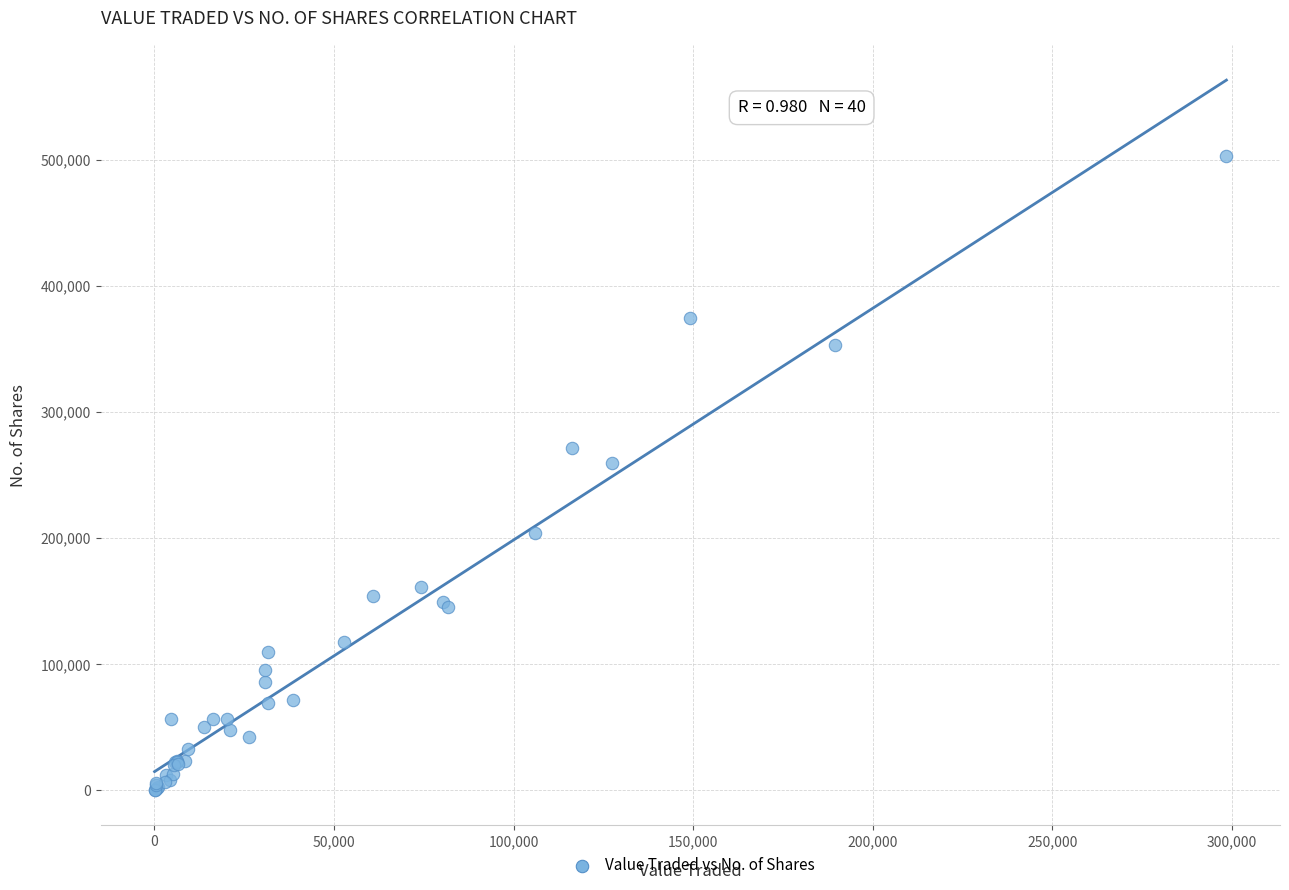

What Y value in the scatter plot is closest to 251648?

259221